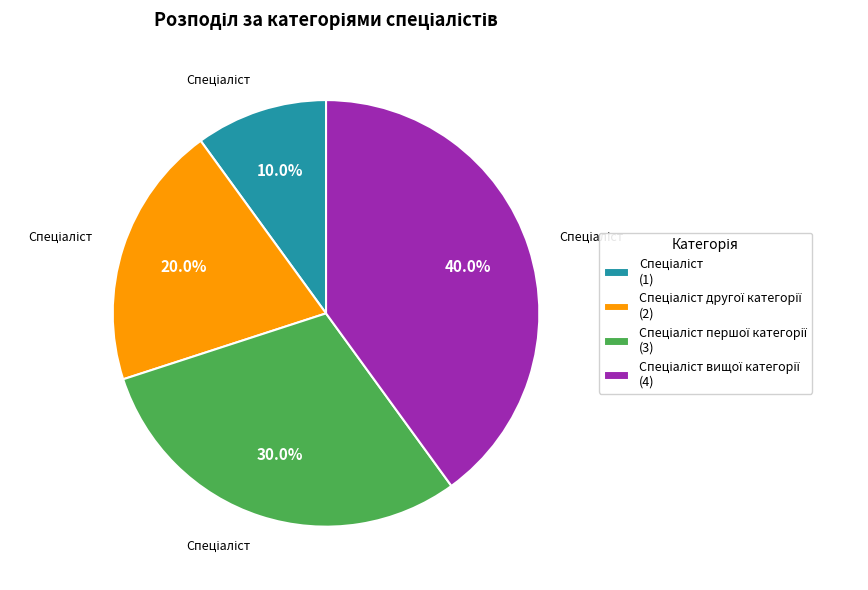

Count the number of slices in the pie.

4